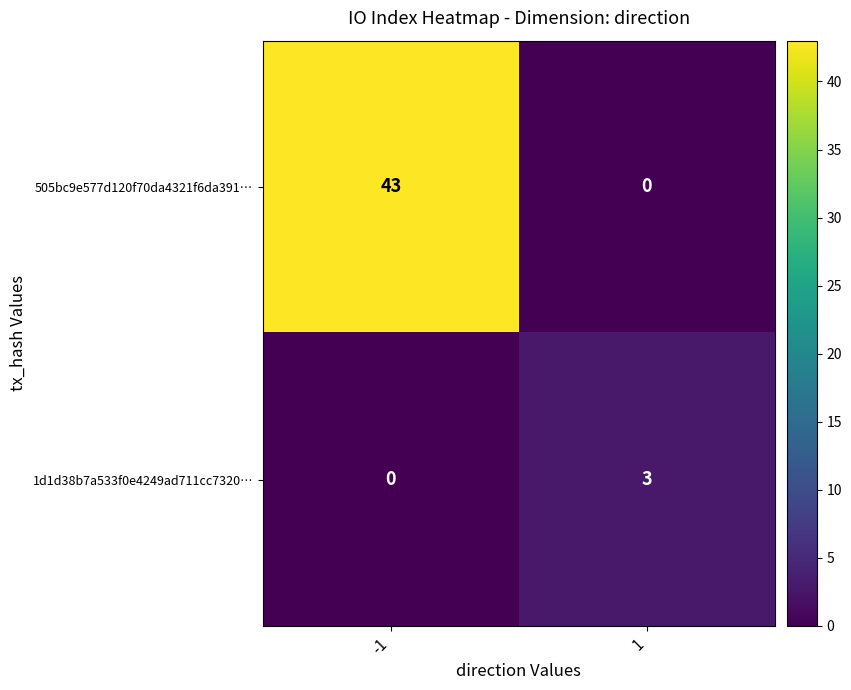

How many positive values does the 505bc9e577d120f70da4321f6da391… series have?

1